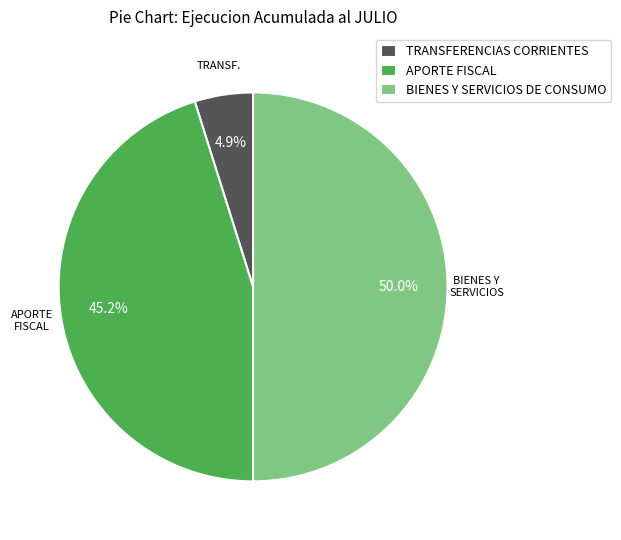

To the nearest percent, what is the combined percentage of TRANSFERENCIAS CORRIENTES and BIENES Y SERVICIOS DE CONSUMO?

55%